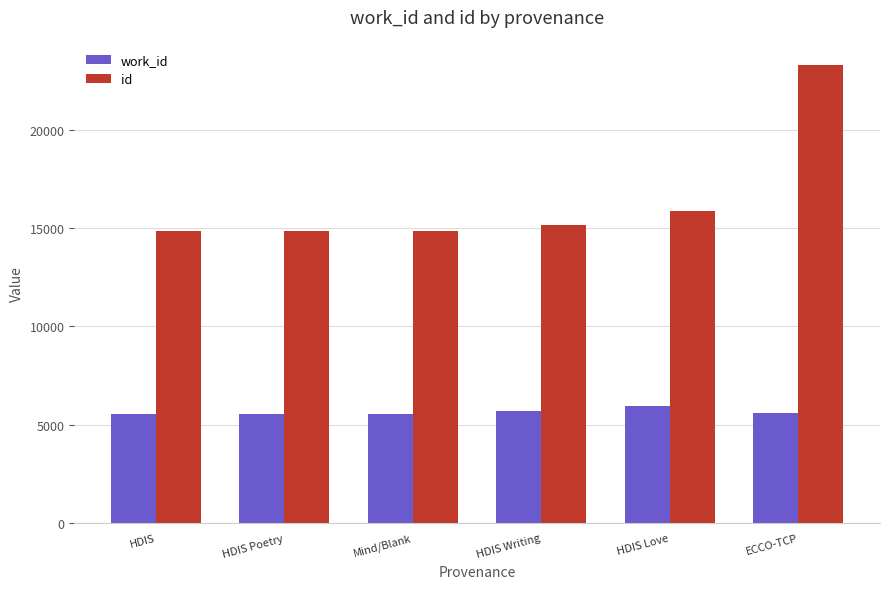

What is the sum of all id values?

98889